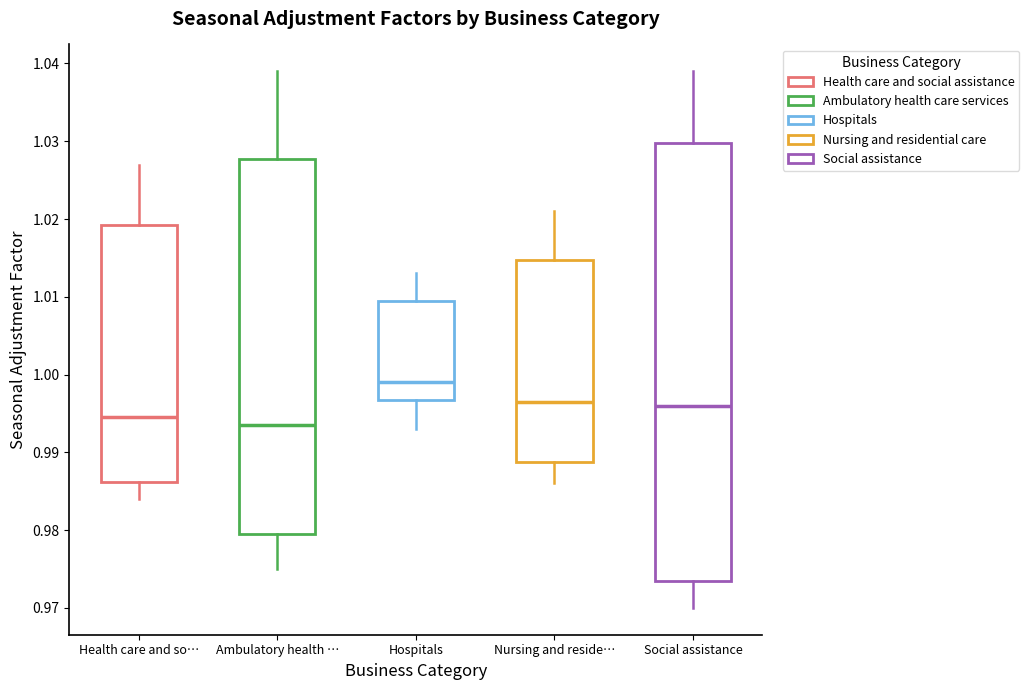

Reading left to right, transcribe this box plot: for each box, give where its median line is, the range the box spans, and where its two whiskers end, as read against the y-axis. The values are not printed on the chart, so give them approximately, as read against the axis.

Health care and so…: median 0.995, box 0.986 to 1.019, whiskers 0.984 to 1.027
Ambulatory health …: median 0.994, box 0.980 to 1.028, whiskers 0.975 to 1.039
Hospitals: median 0.999, box 0.997 to 1.010, whiskers 0.993 to 1.013
Nursing and reside…: median 0.997, box 0.989 to 1.015, whiskers 0.986 to 1.021
Social assistance: median 0.996, box 0.974 to 1.030, whiskers 0.970 to 1.039